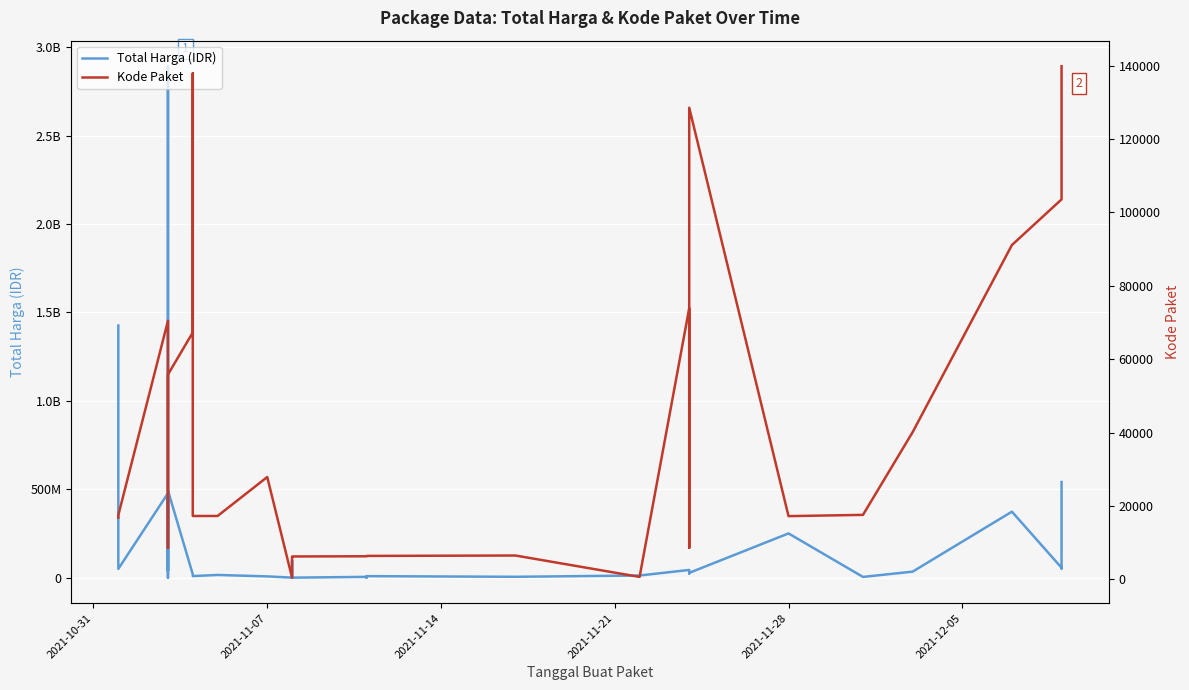

In Kode Paket, how many points are lower than both neighbors (excluding endpoints)?

6